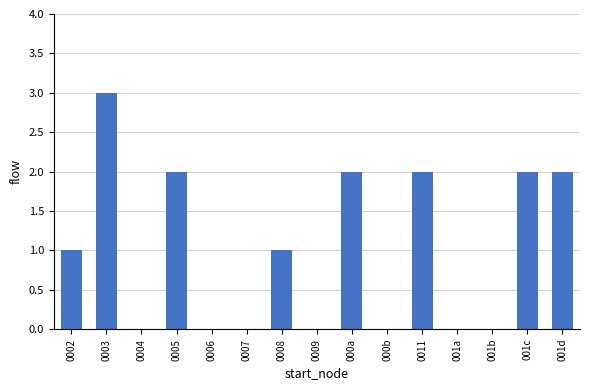

True or false: the data shows -1 at 0009.

False